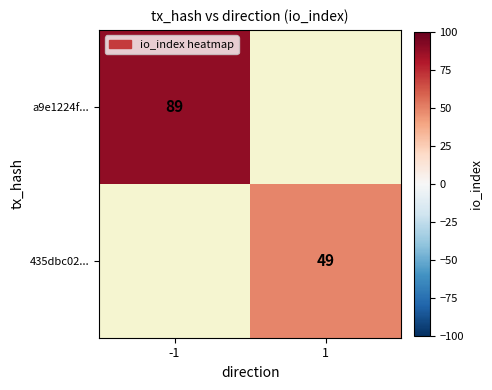

Is it true that a9e1224f... equals 53 at -1?

False